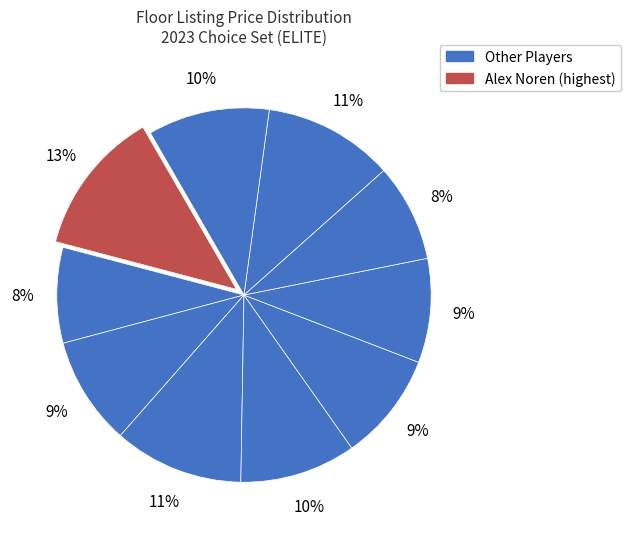

What is the largest slice in the pie chart?

Alex Noren